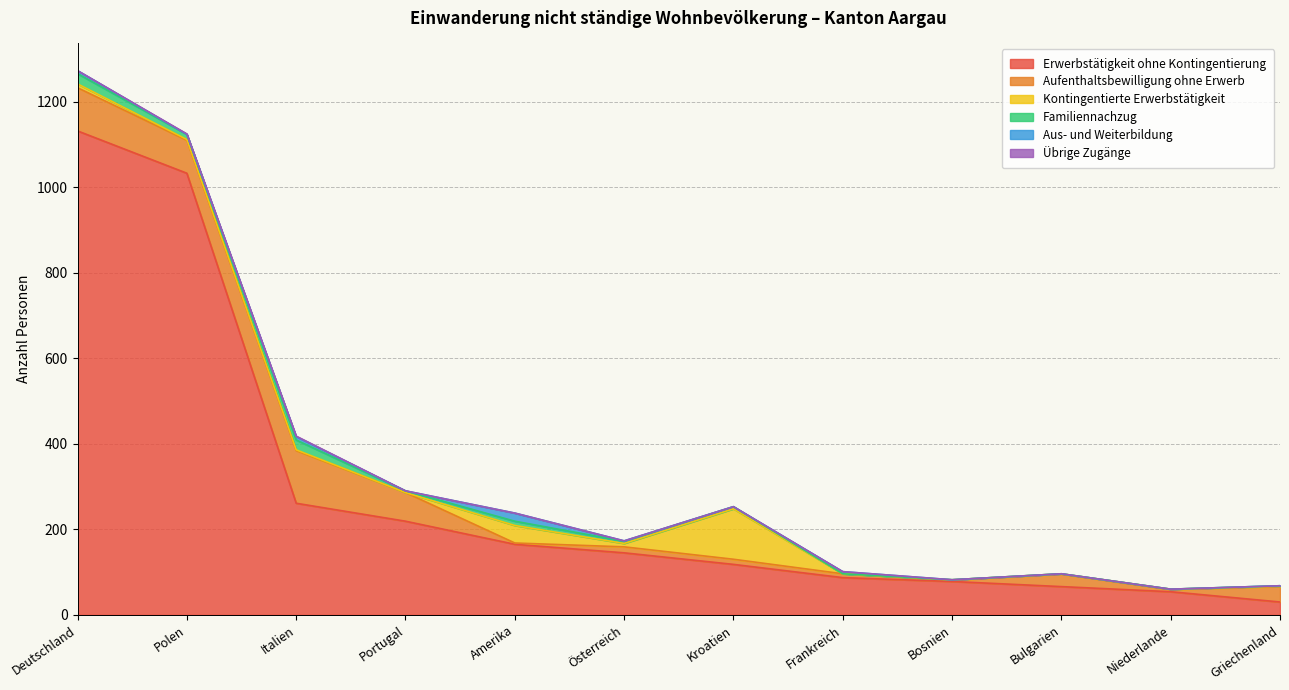

What is the label of the 6th point from the right?

Kroatien